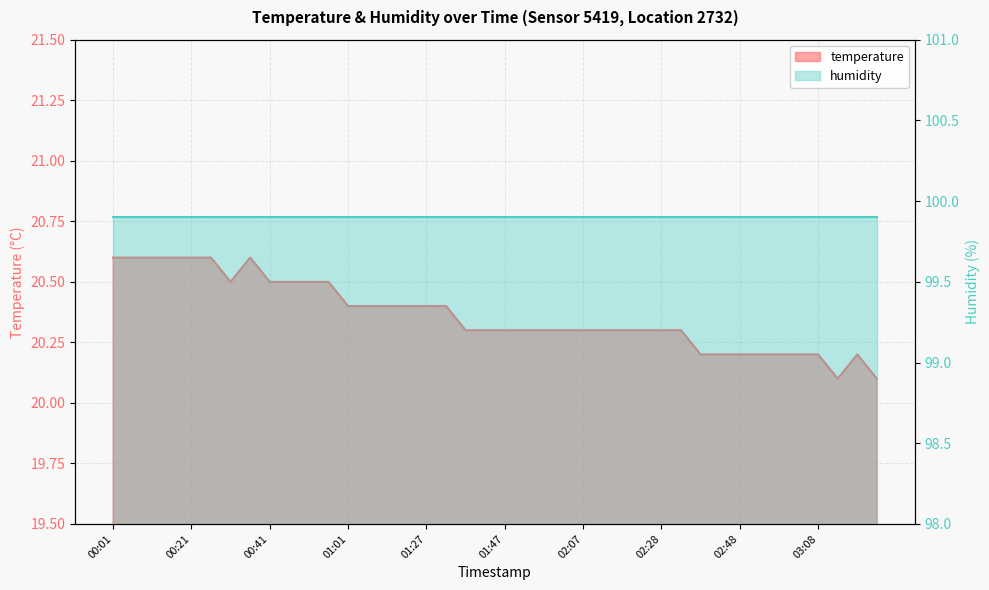

Is it true that the value at 02:58 is 20.2?

True